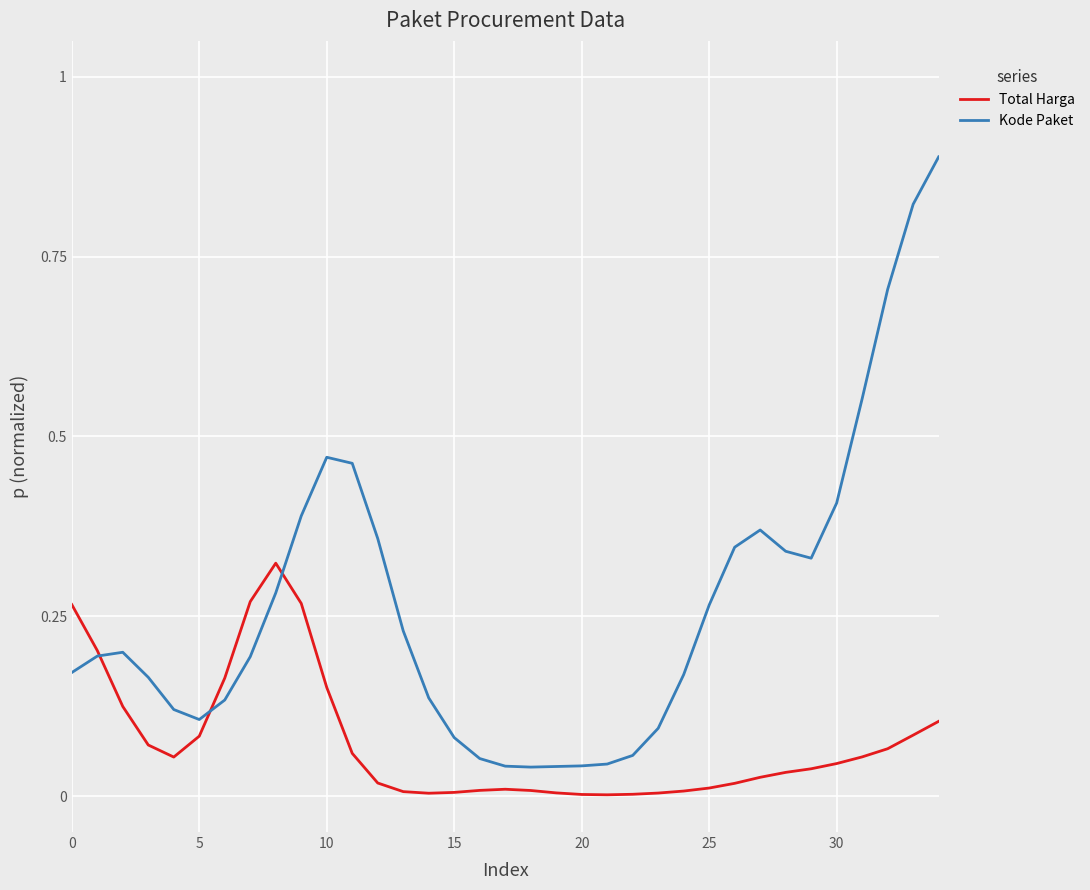

What is the sum of all Kode Paket values?

9.3